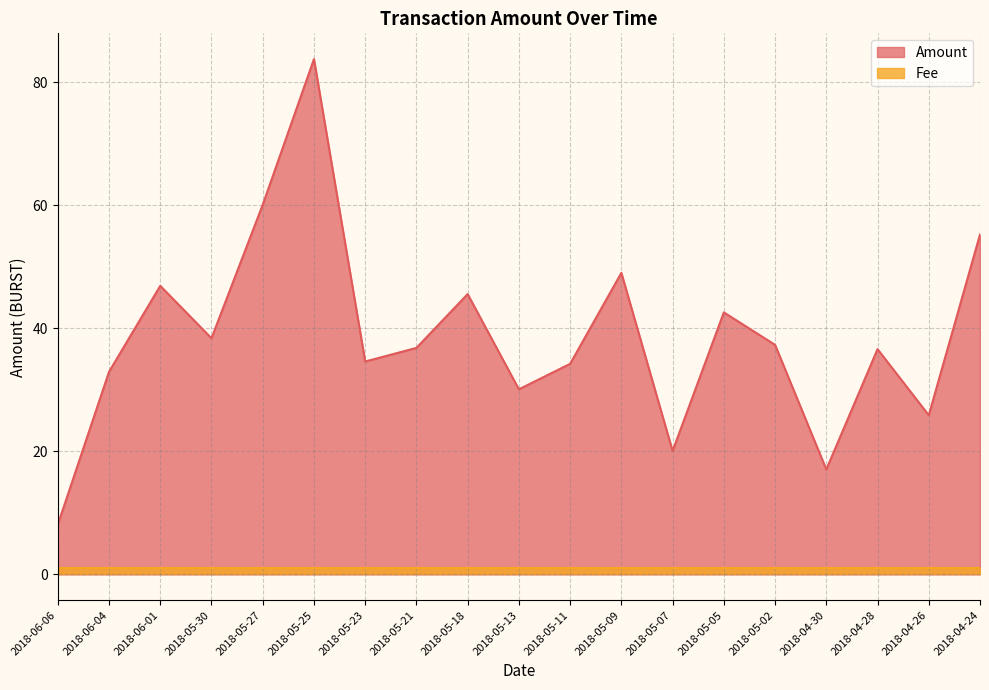

True or false: there are more than 1 points higher than both neighbors.

True